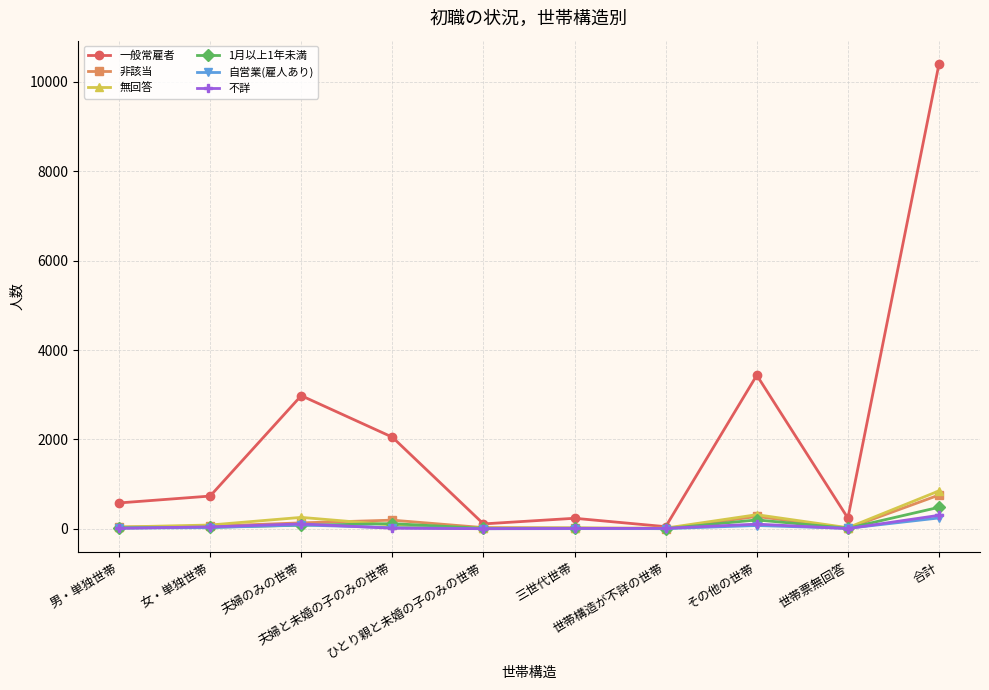

The value of 1月以上1年未満 at 世帯票無回答 is 11. True or false?

True